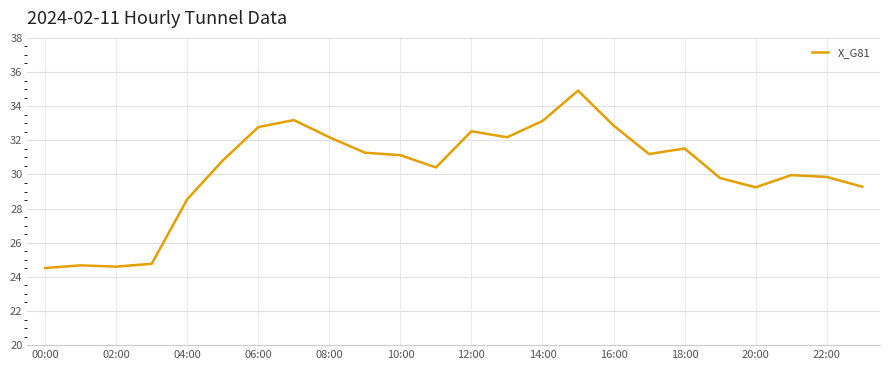

Does the chart have visible grid lines?

Yes